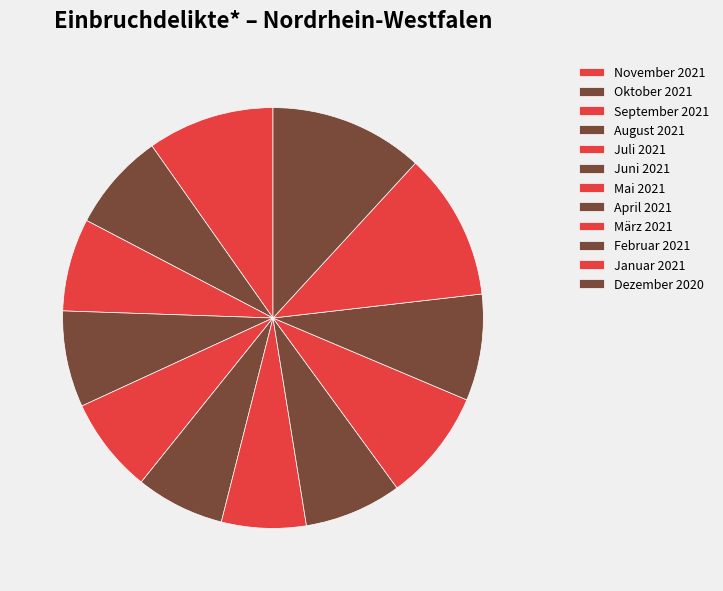

To the nearest percent, what percentage of the pie is Oktober 2021?

8%